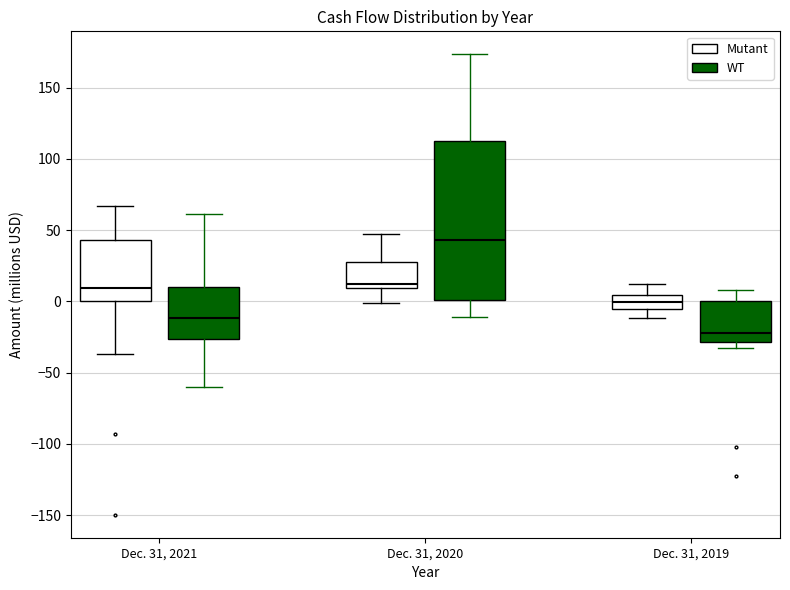

Reading left to right, read every box against the y-axis: the position of its median line, the range the box covers, and the ends of its whiskers. The values are not printed on the chart, so give them approximately, as read against the axis.

Dec. 31, 2021 (Mutant): median 10, box 0 to 45, whiskers -35 to 65
Dec. 31, 2021 (WT): median -10, box -25 to 10, whiskers -60 to 60
Dec. 31, 2020 (Mutant): median 15, box 10 to 30, whiskers 0 to 45
Dec. 31, 2020 (WT): median 45, box 0 to 115, whiskers -10 to 175
Dec. 31, 2019 (Mutant): median 0, box -5 to 5, whiskers -10 to 10
Dec. 31, 2019 (WT): median -20, box -30 to 0, whiskers -35 to 10